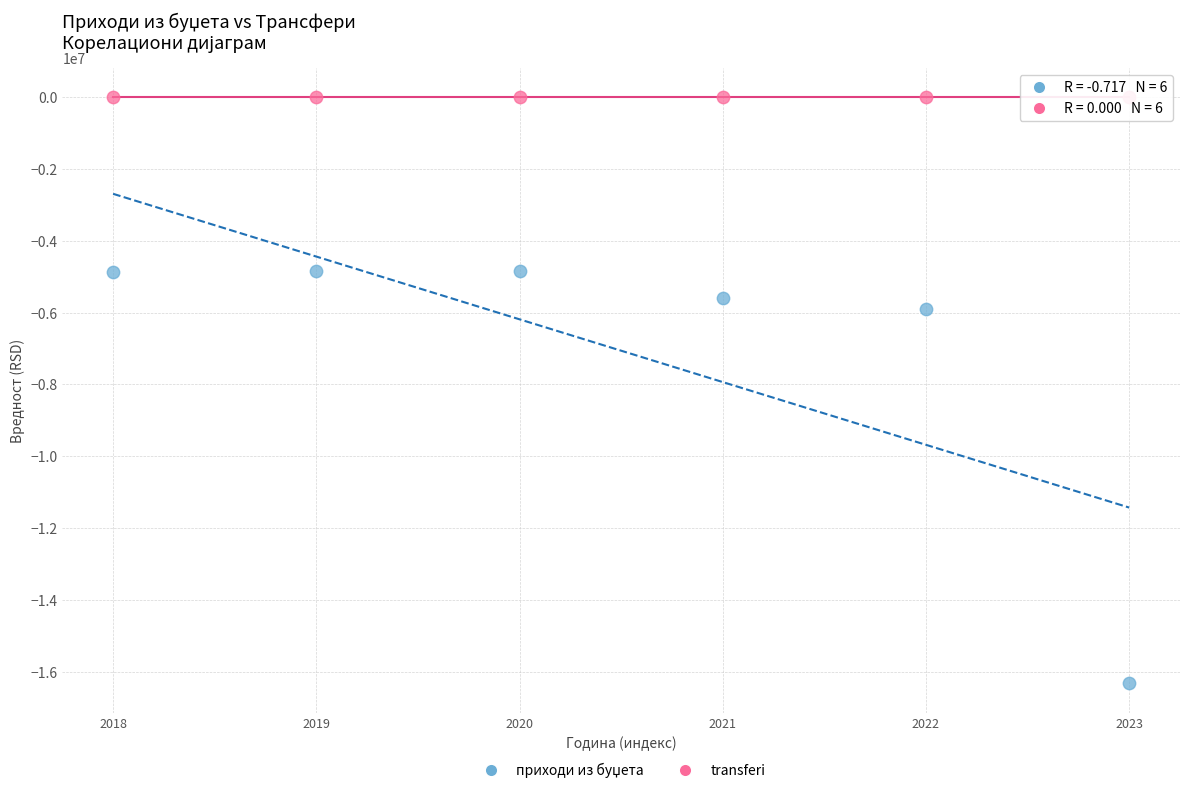

Which series reaches the maximum Y coordinate?

transferi